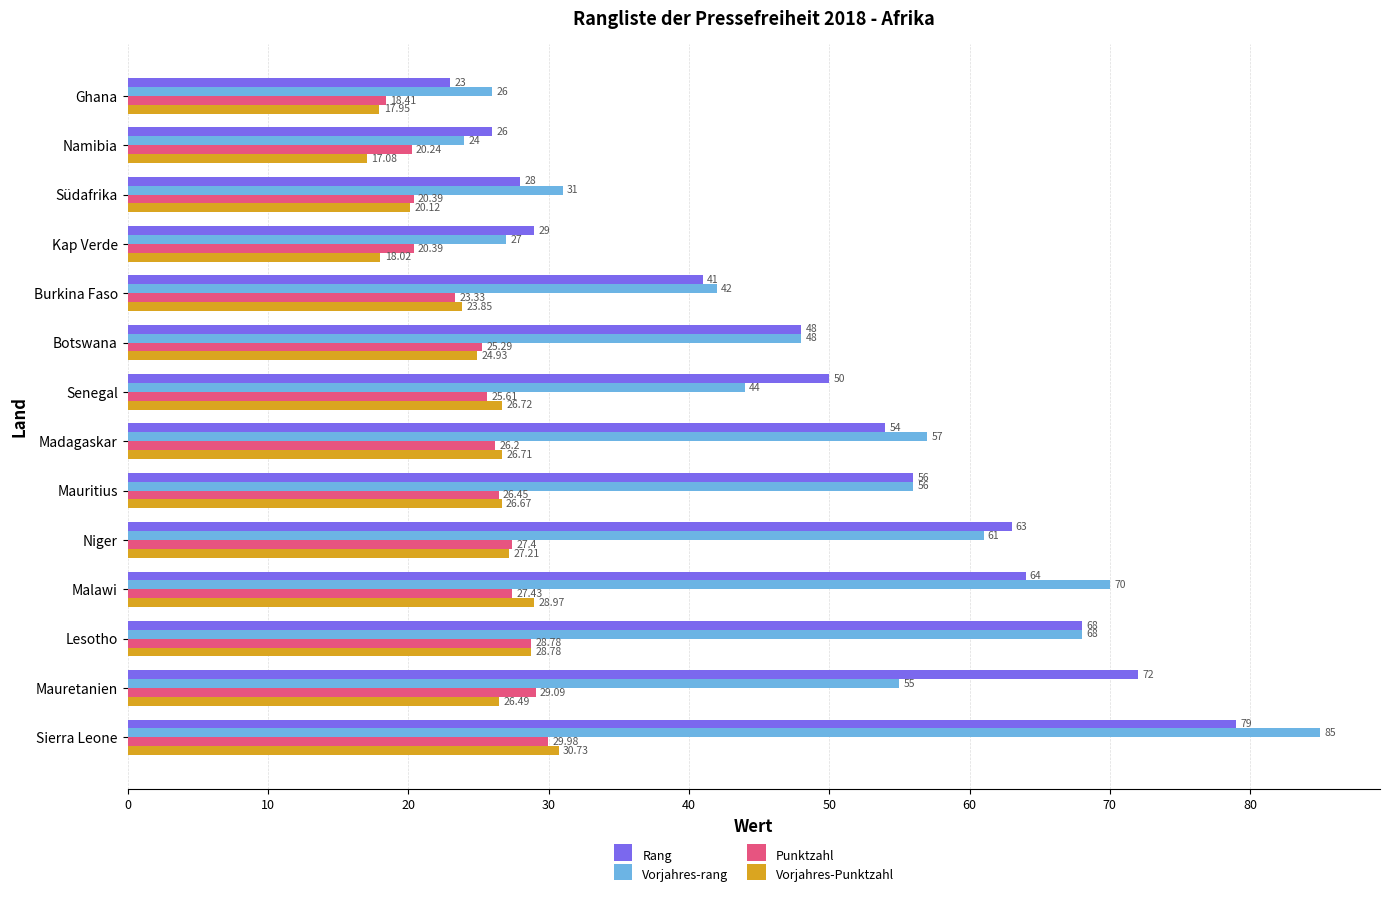

Which series has the largest range (max minus min)?

Vorjahres-rang